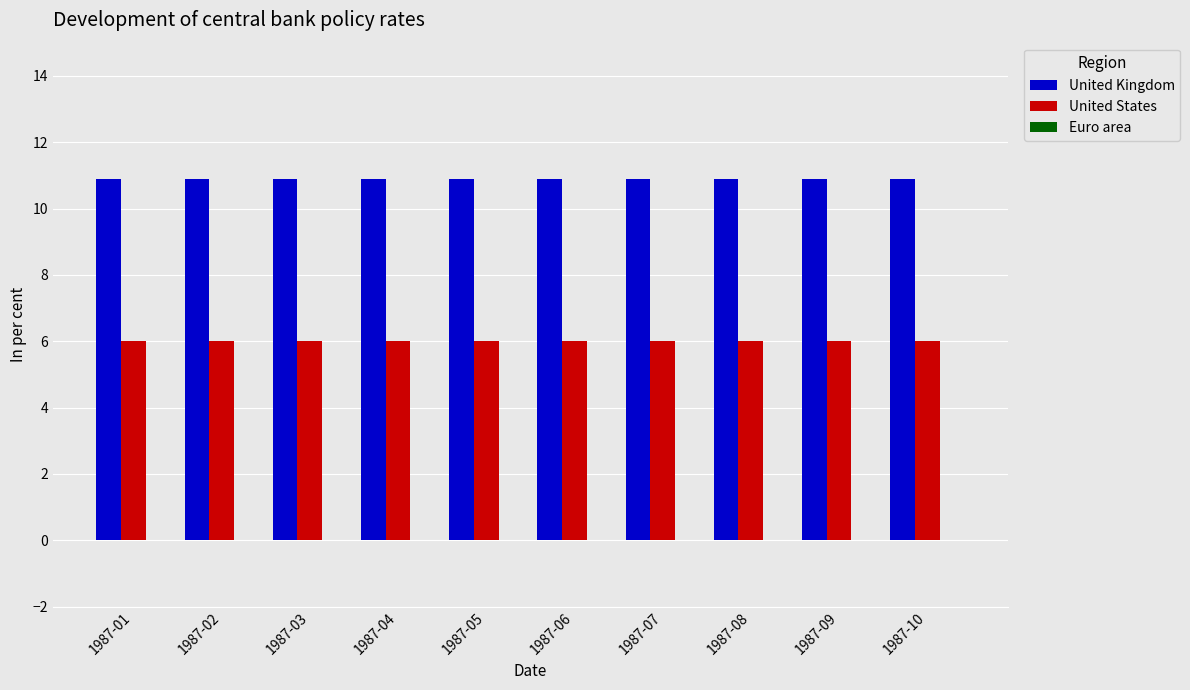

Is the value of United Kingdom at 1987-04 greater than the value of United States at 1987-04?

Yes